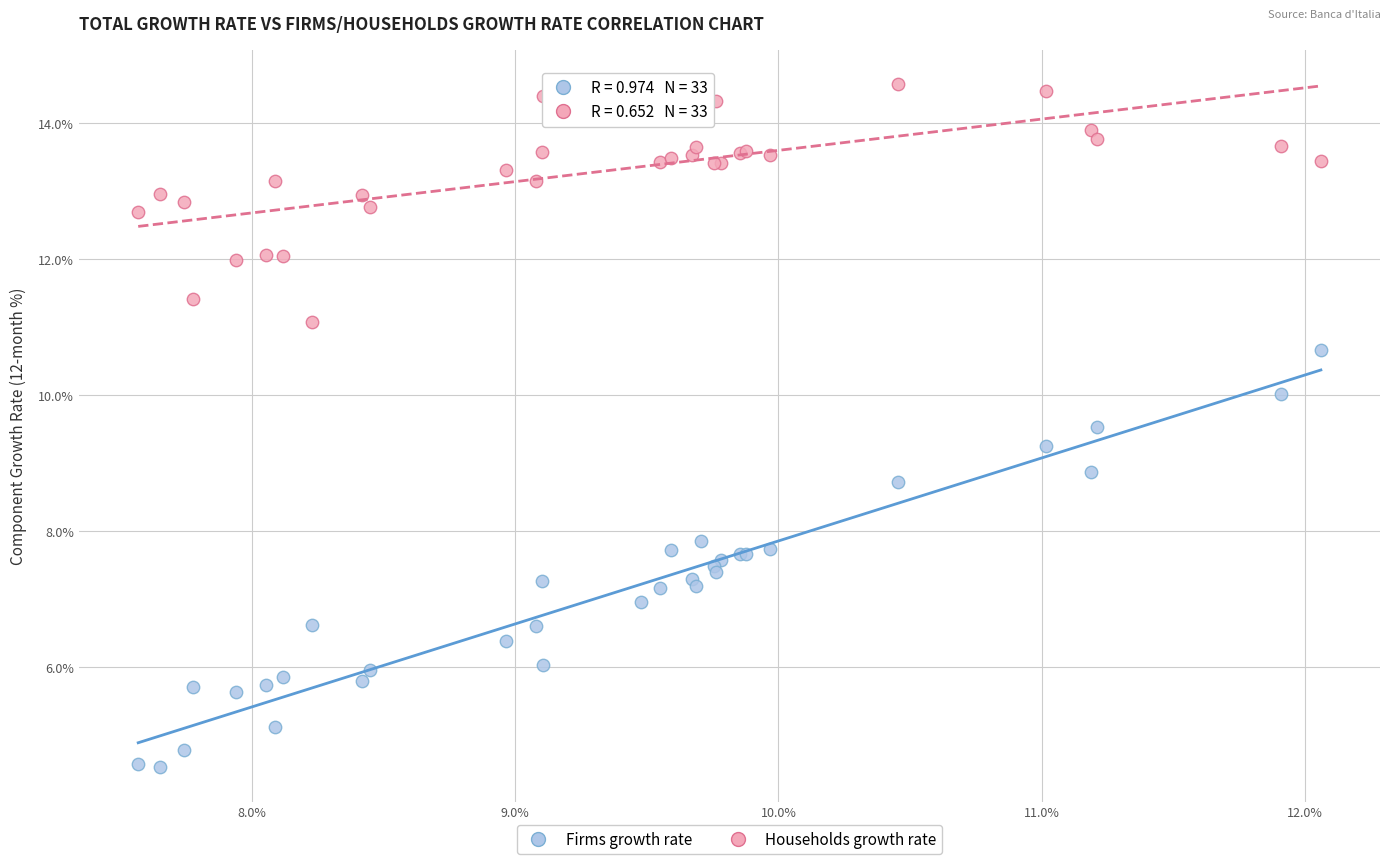

Which series reaches the maximum Y coordinate?

Households growth rate